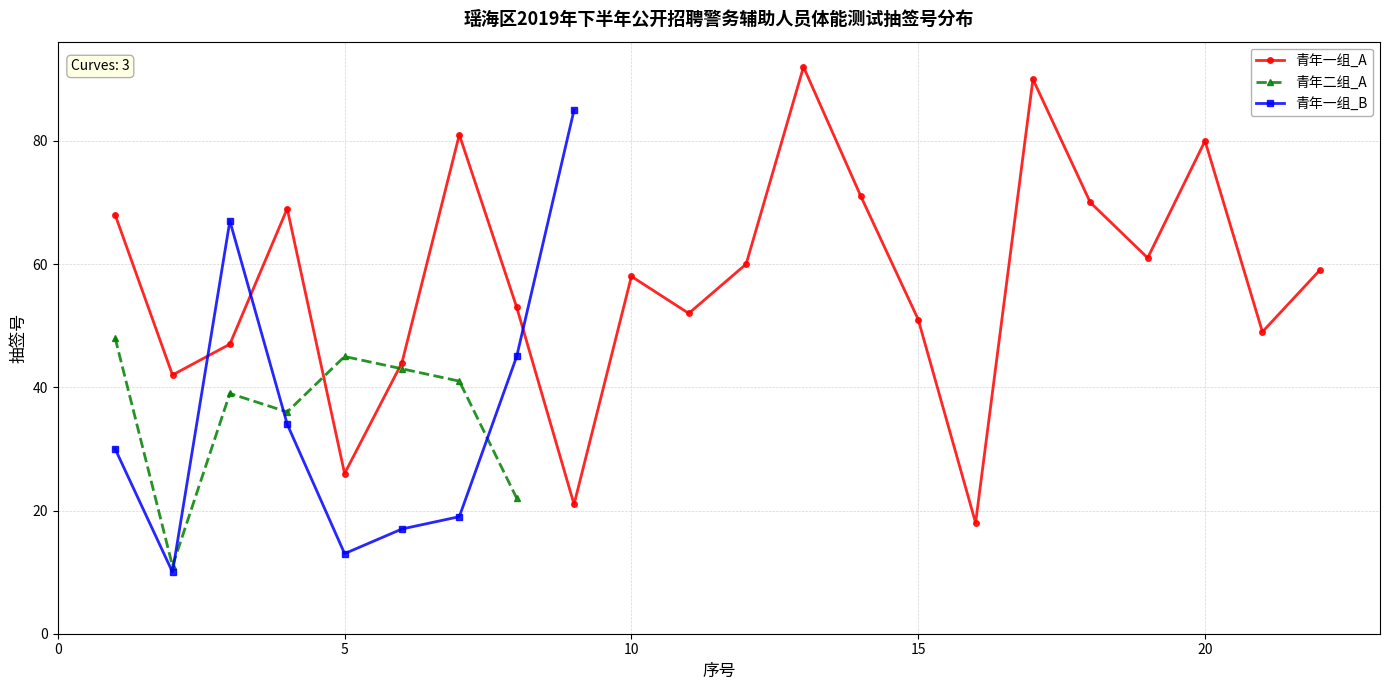

What is the value of the 青年一组_A point at the 13th from the left?

92